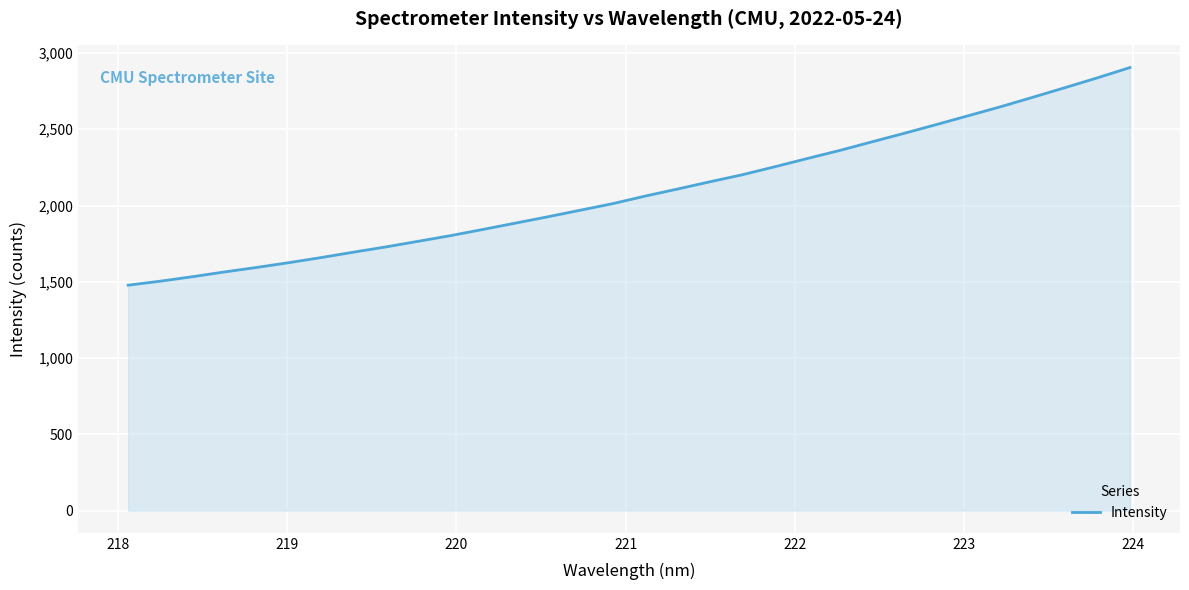

What is the difference between the maximum and minimum values?

1426.5